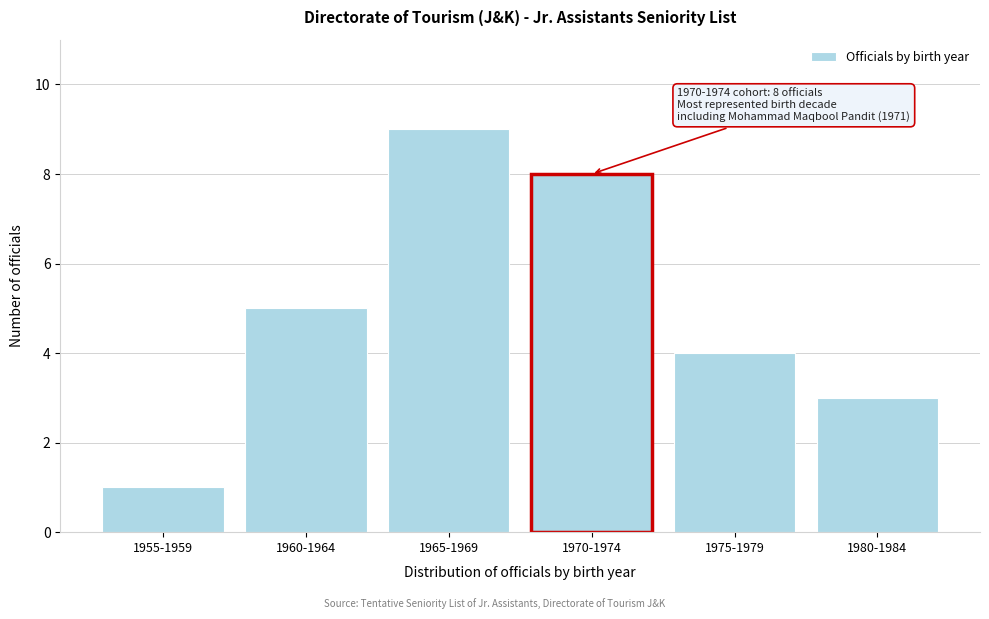

Reading right to left, extract all data points from this chart.

1980-1984=3	1975-1979=4	1970-1974=8	1965-1969=9	1960-1964=5	1955-1959=1